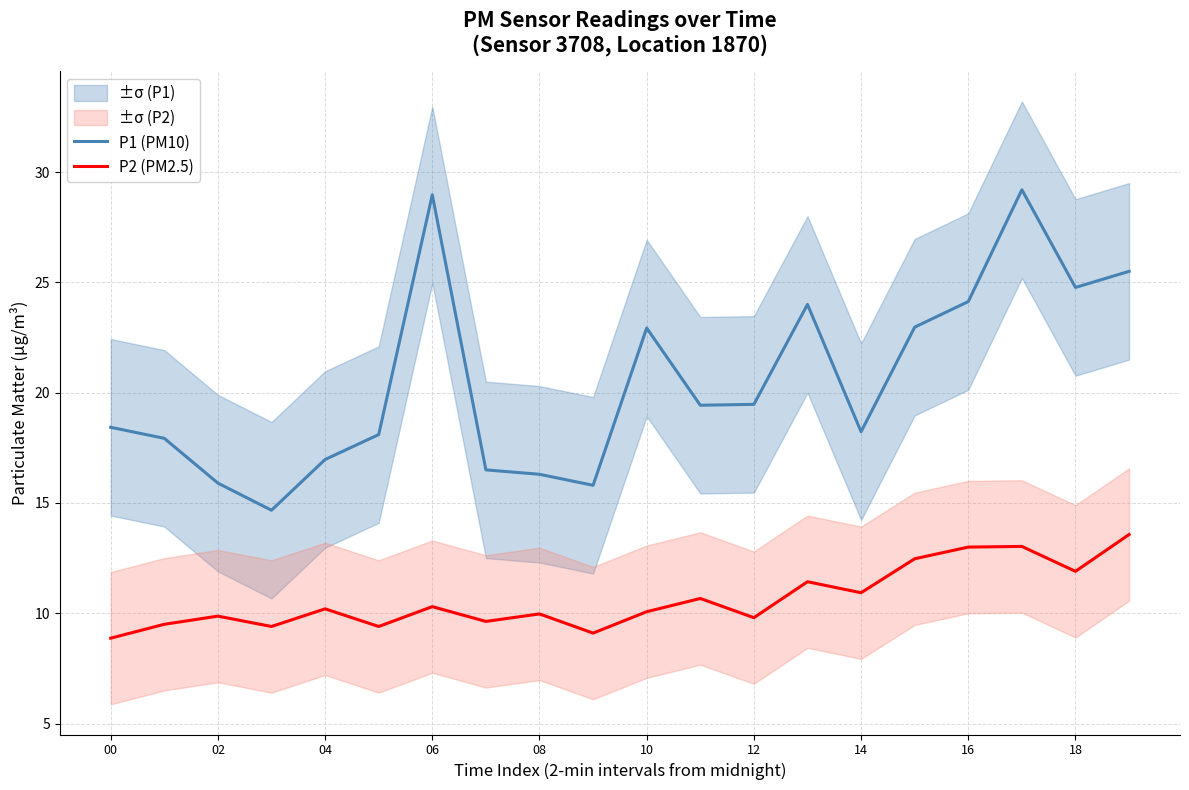

What is the value of the P1 (PM10) point at the 3rd from the left?

15.9